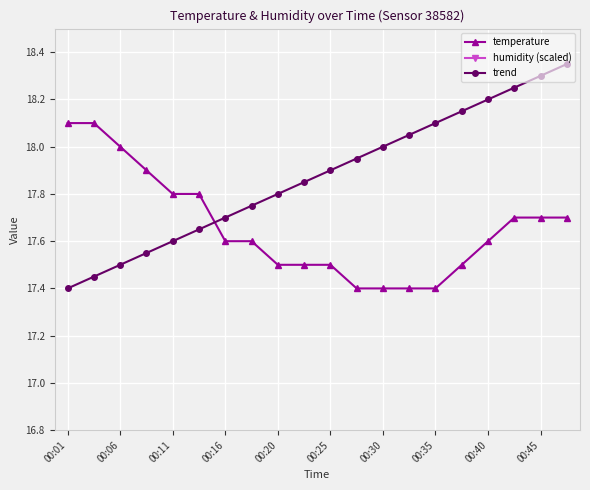

True or false: trend has a value of 12.3 at 00:25.

False